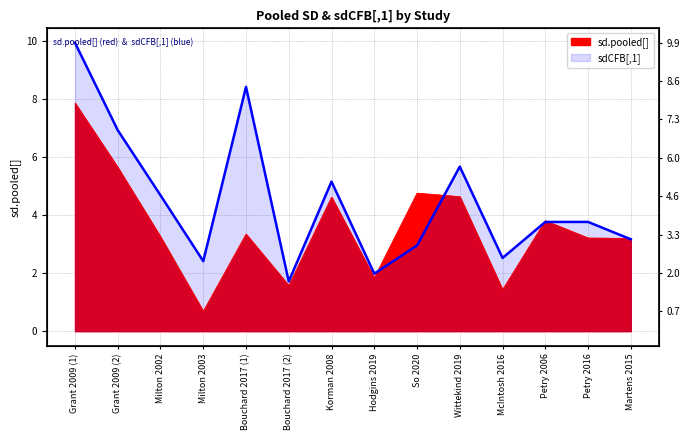

Rank the categories by sdCFB[,1] value from highest to lowest.

Grant 2009 (1), Bouchard 2017 (1), Grant 2009 (2), Wittekind 2019, Korman 2008, Milton 2002, Petry 2006, Petry 2016, Martens 2015, So 2020, McIntosh 2016, Milton 2003, Hodgins 2019, Bouchard 2017 (2)